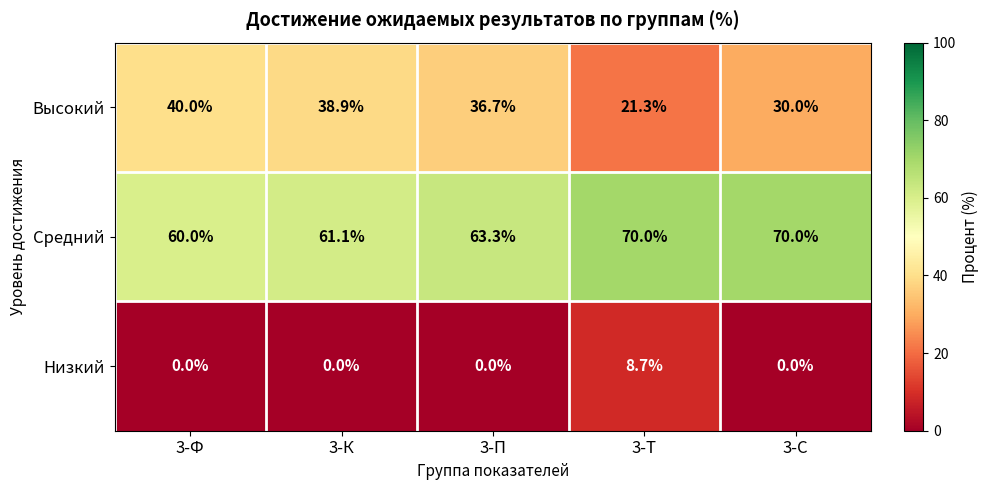

Reading left to right, what are all the values shown in this chart?

Высокий: 3-Ф=40.0	3-К=38.9	3-П=36.7	3-Т=21.3	3-С=30.0
Средний: 3-Ф=60.0	3-К=61.1	3-П=63.3	3-Т=70.0	3-С=70.0
Низкий: 3-Ф=0.0	3-К=0.0	3-П=0.0	3-Т=8.7	3-С=0.0